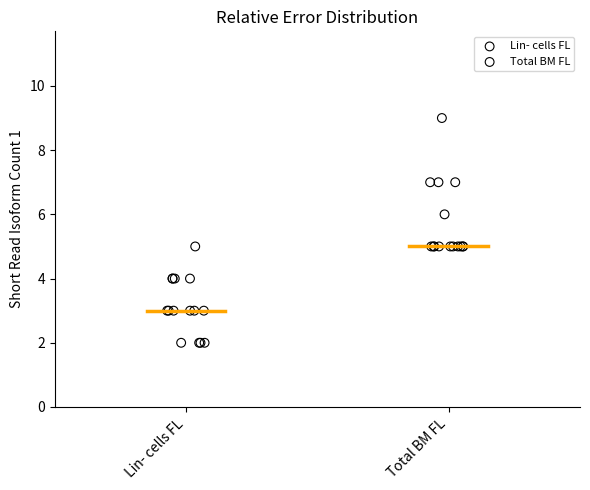

Which series reaches the maximum Y coordinate?

Total BM FL